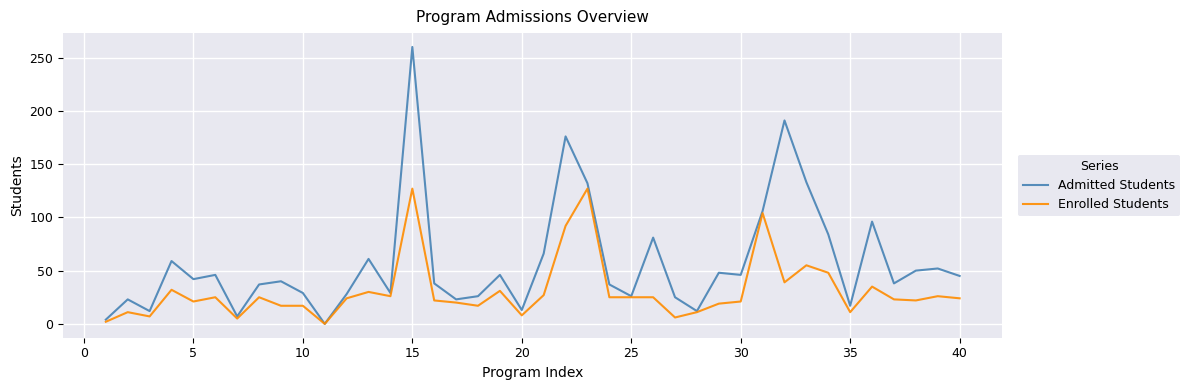

What is the maximum value shown in the chart?

260